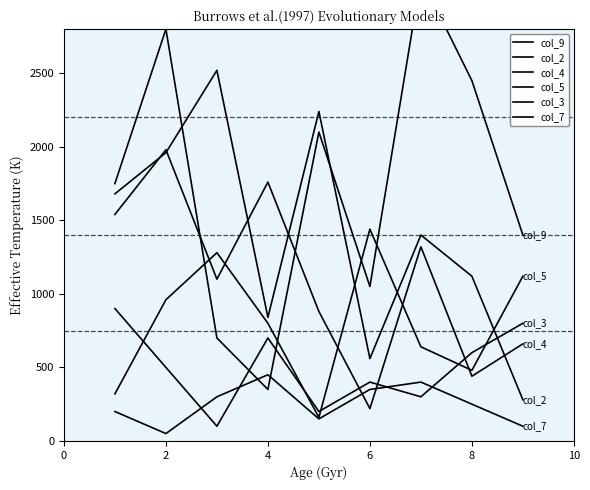

The value of col_9 at 4 is 593. True or false?

False